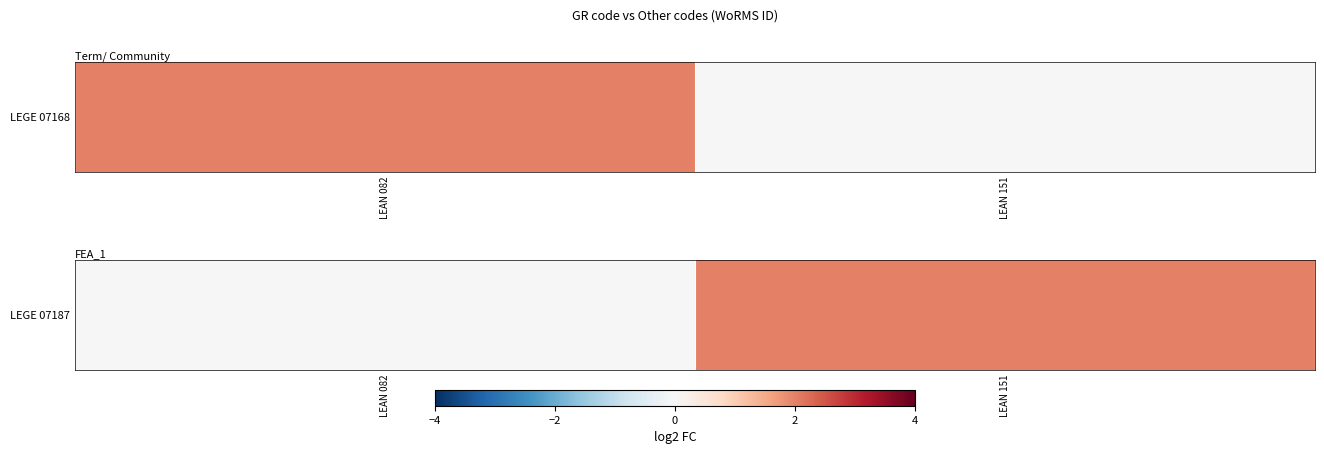

The value at LEAN 151 is 0. True or false?

False